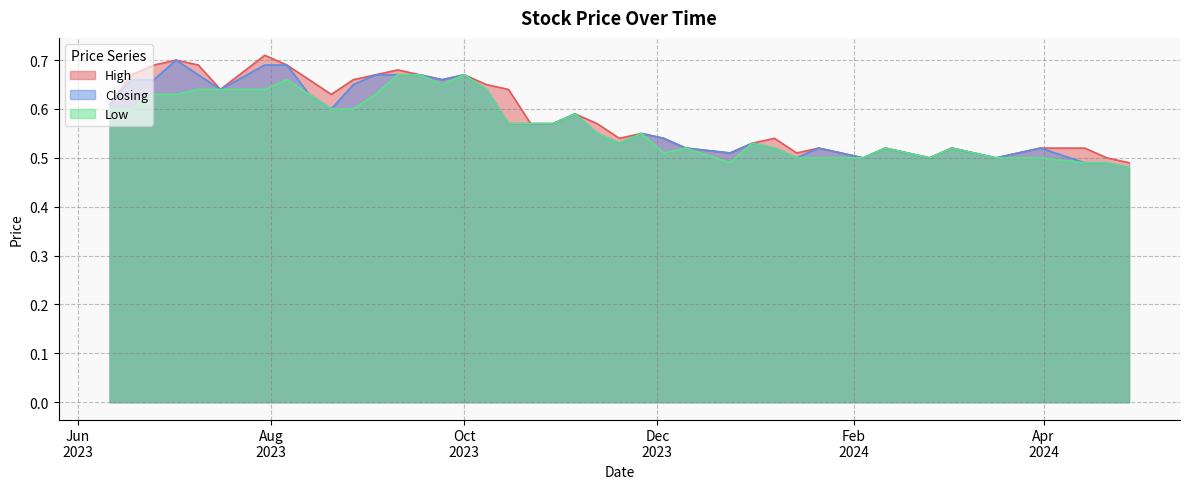

At which label is Closing closest to 0?

28/04/2024